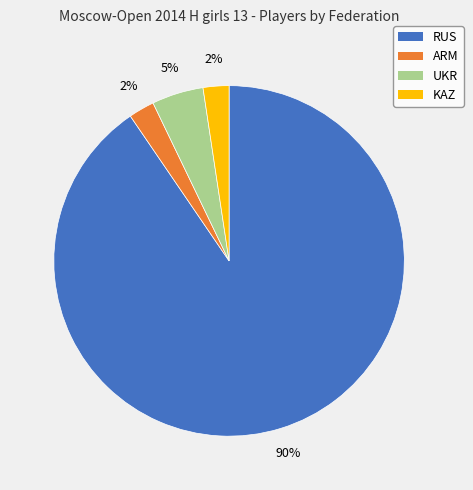

Which category accounts for the majority?

RUS